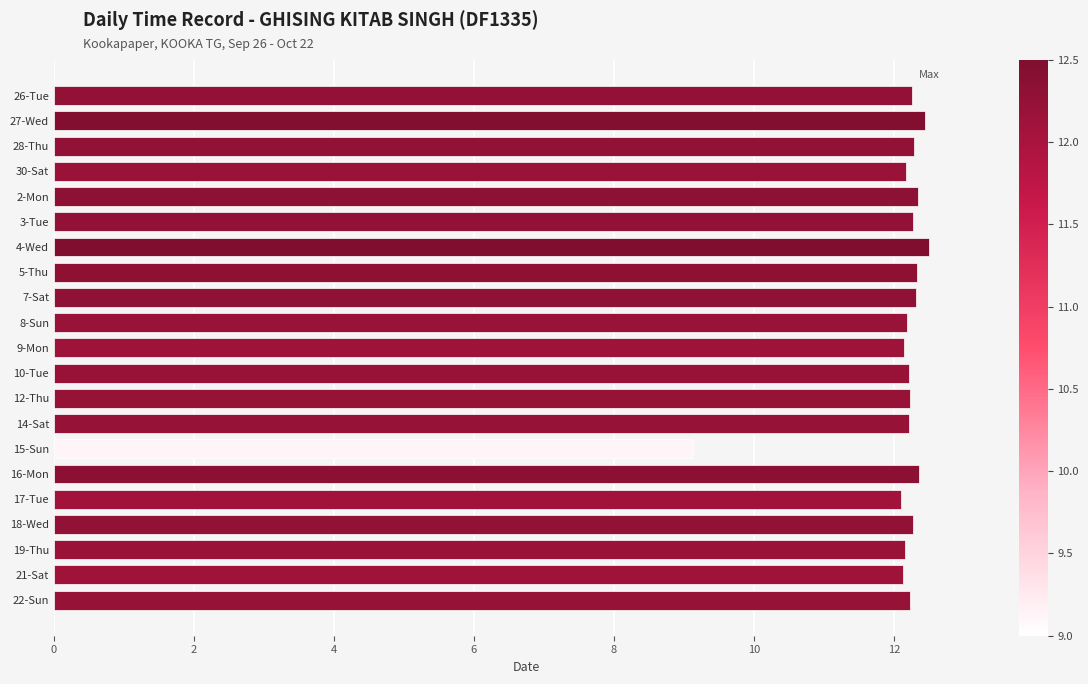

What value does the data have at 7-Sat?

12.3